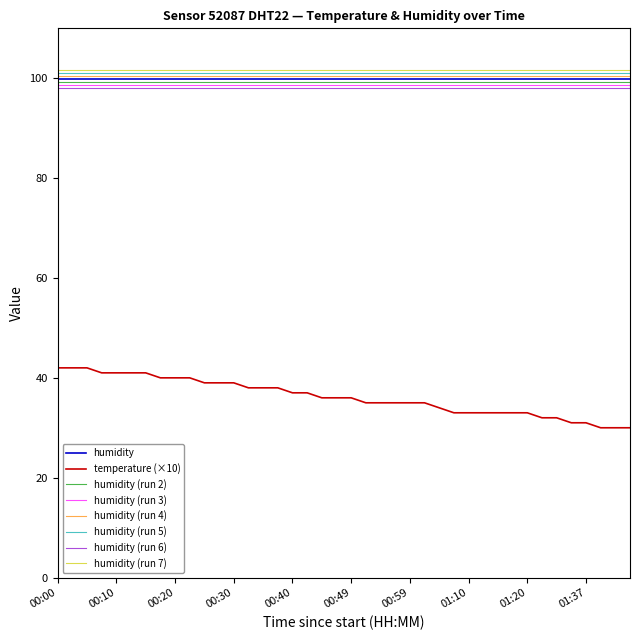

What is the smallest value displayed?

30.0